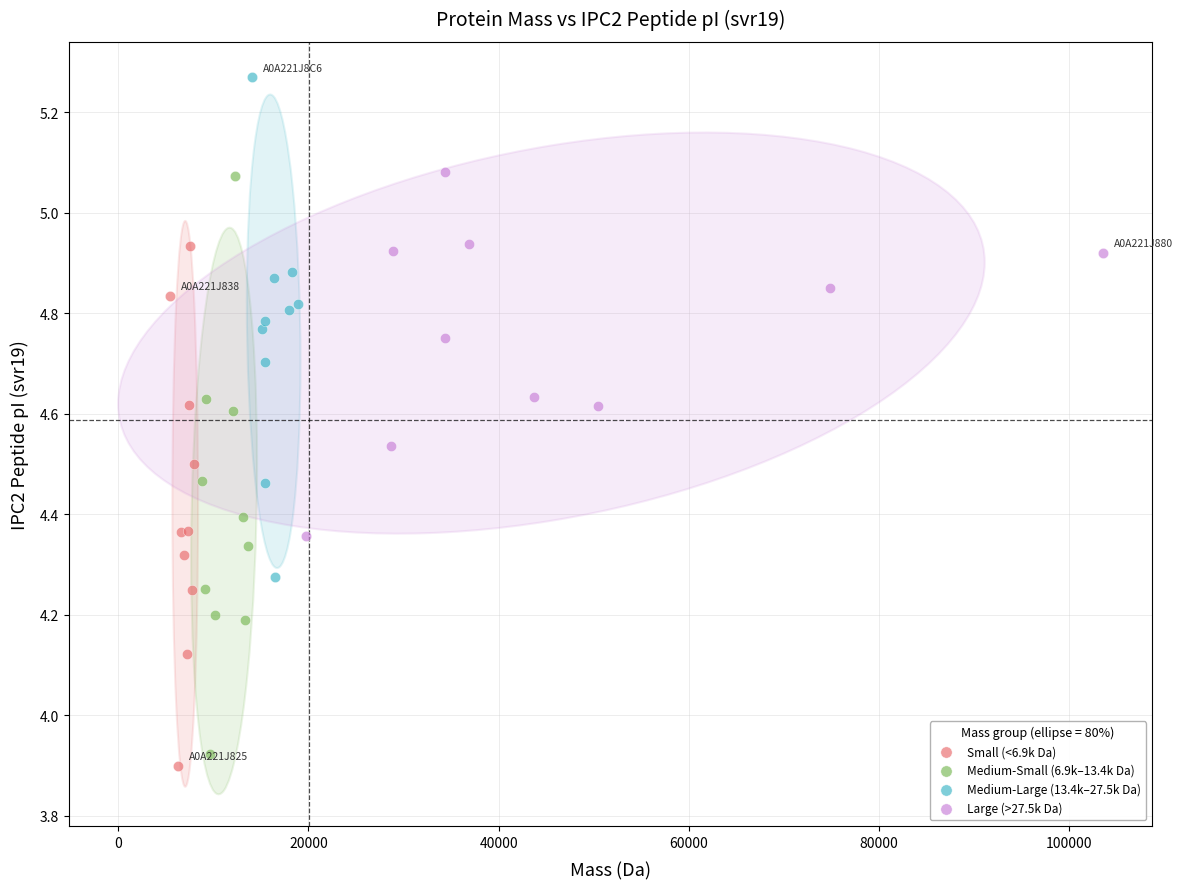

Which series reaches the maximum Y coordinate?

Medium-Large (13.4k–27.5k Da)